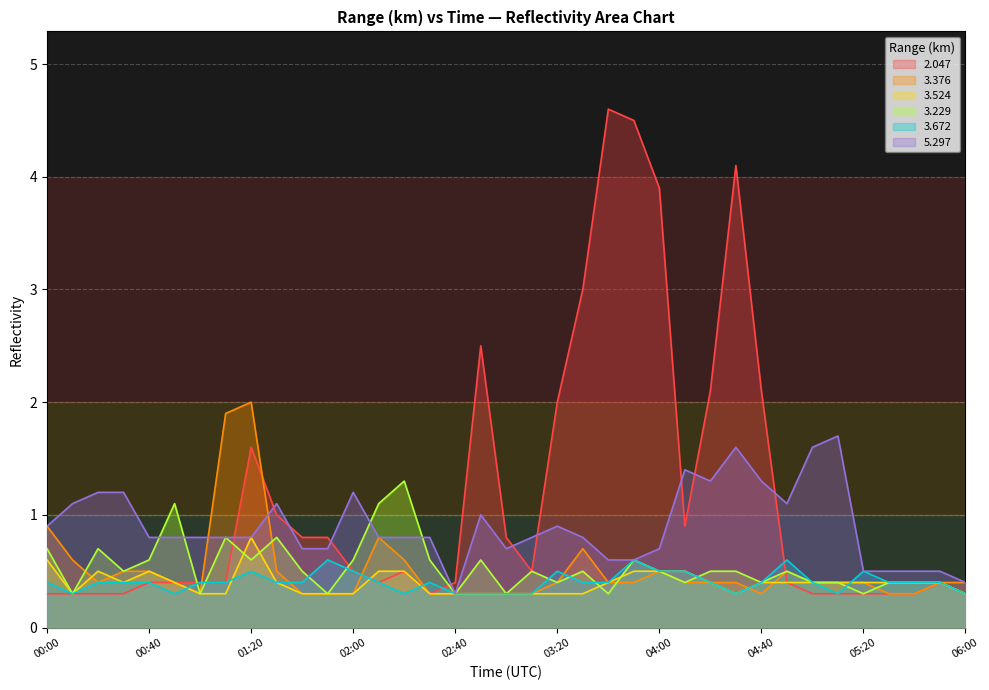

How many interior local peaks does the 5.297 series have?

7